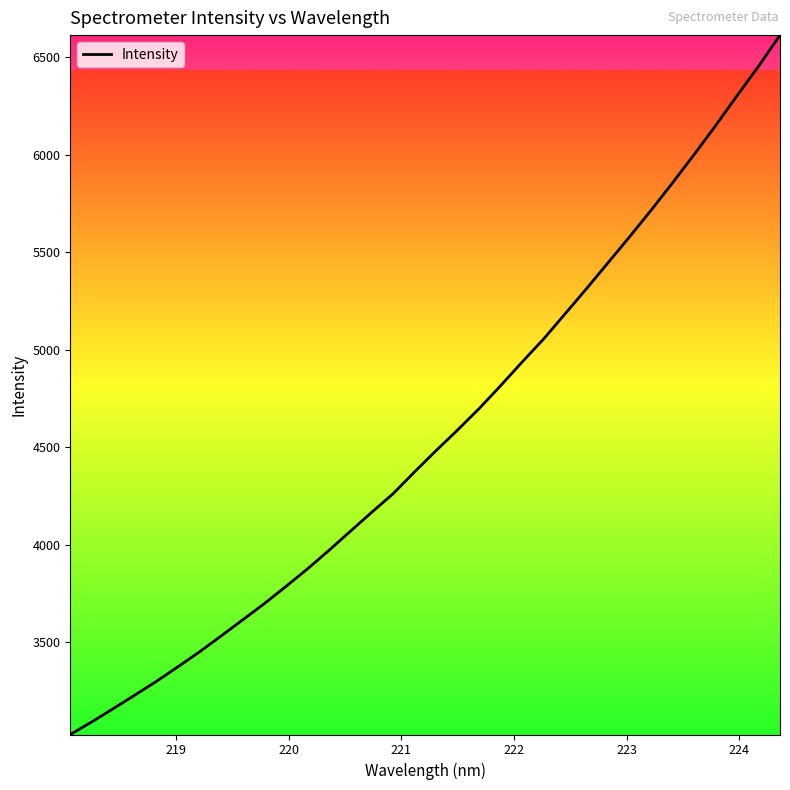

What is the maximum value shown in the chart?

6612.3